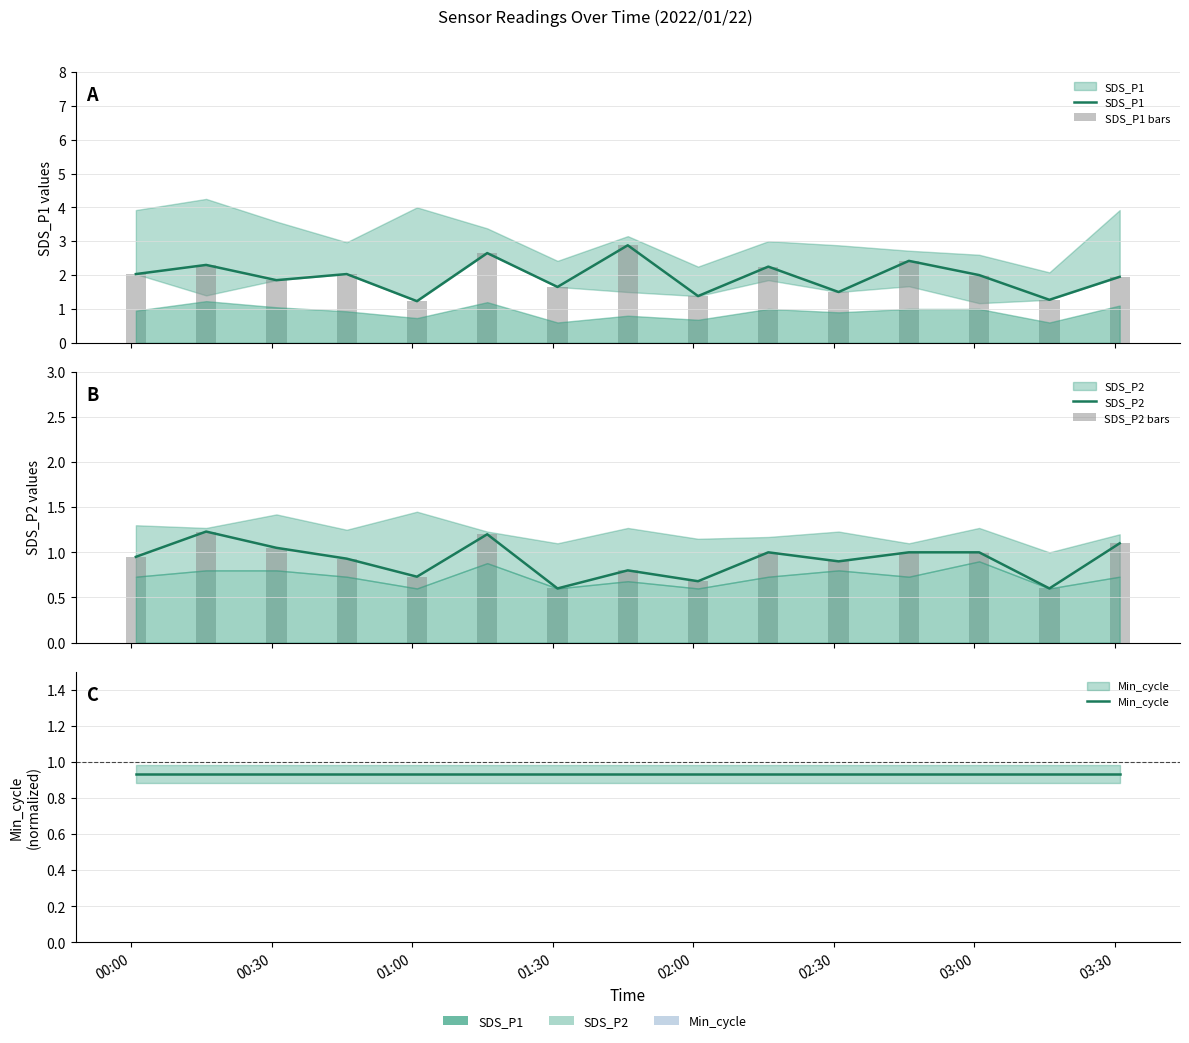

Is the value of SDS_P2 bars at 14 greater than the value of SDS_P1 at 00:00?

No